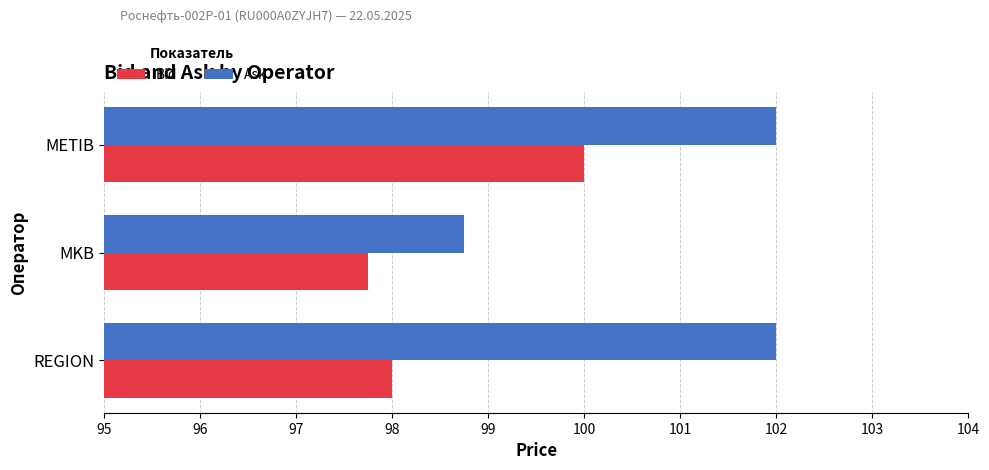

What value does the Bid series have at REGION?

98.0